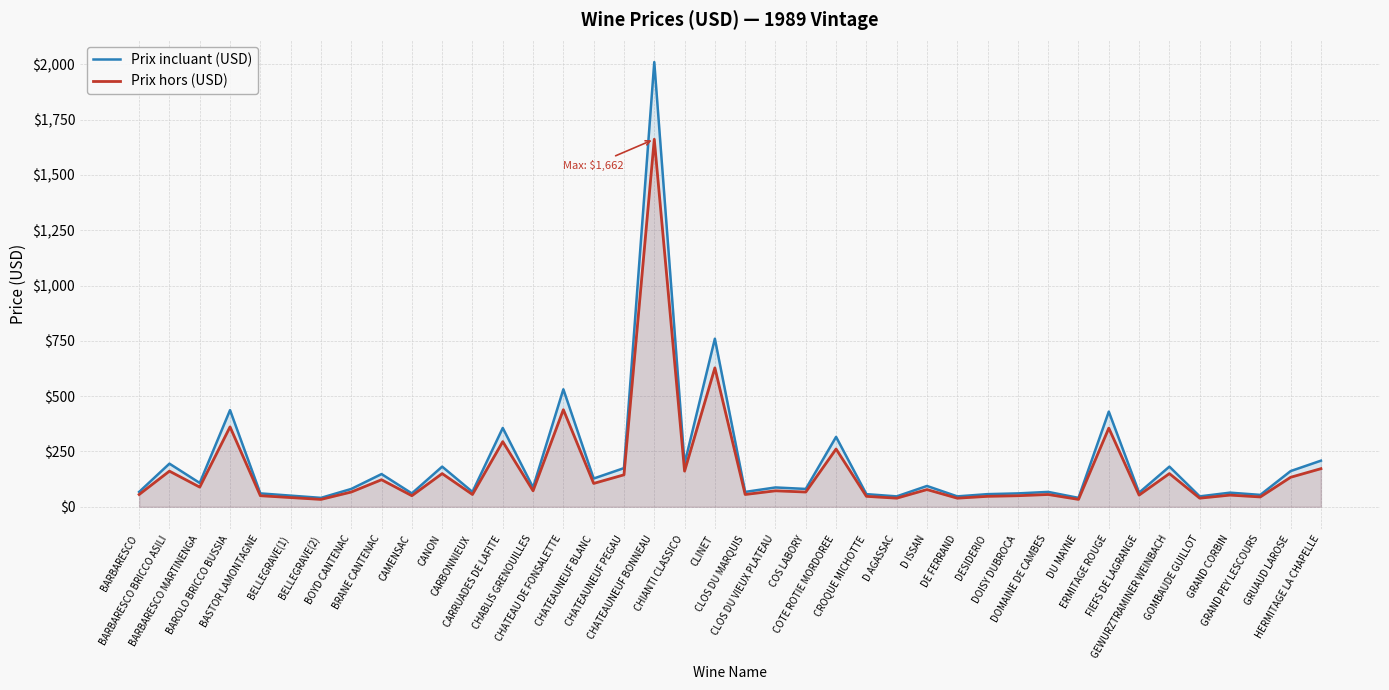

Where is the first local maximum for Prix incluant (USD)?

BARBARESCO BRICCO ASILI